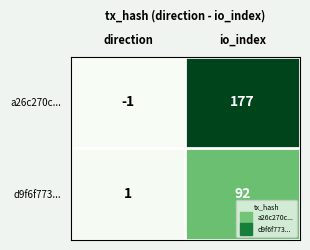

Which category has the lowest value across all series?

direction